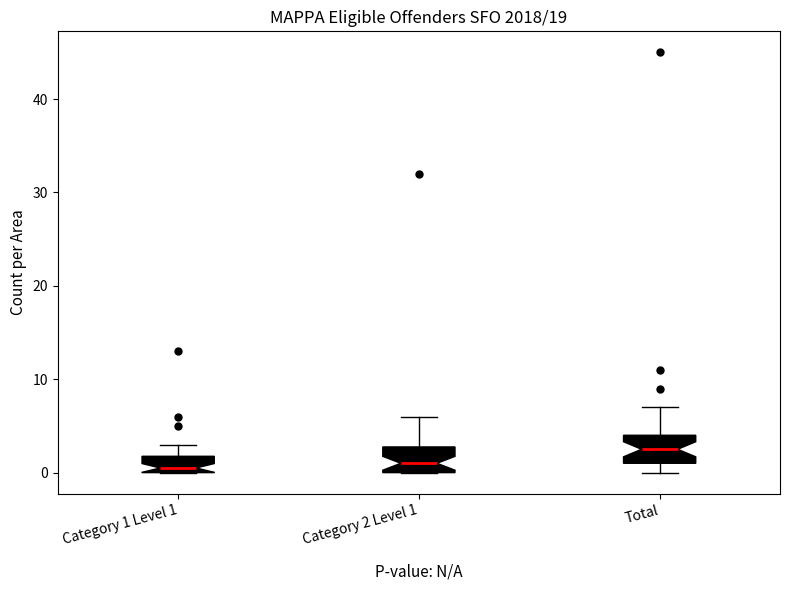

Reading left to right, transcribe this box plot: for each box, give where its median line is, the range the box spans, and where its two whiskers end, as read against the y-axis. The values are not printed on the chart, so give them approximately, as read against the axis.

Category 1 Level 1: median 1, box 0 to 2, whiskers 0 to 3
Category 2 Level 1: median 1, box 0 to 3, whiskers 0 to 6
Total: median 3, box 1 to 4, whiskers 0 to 7